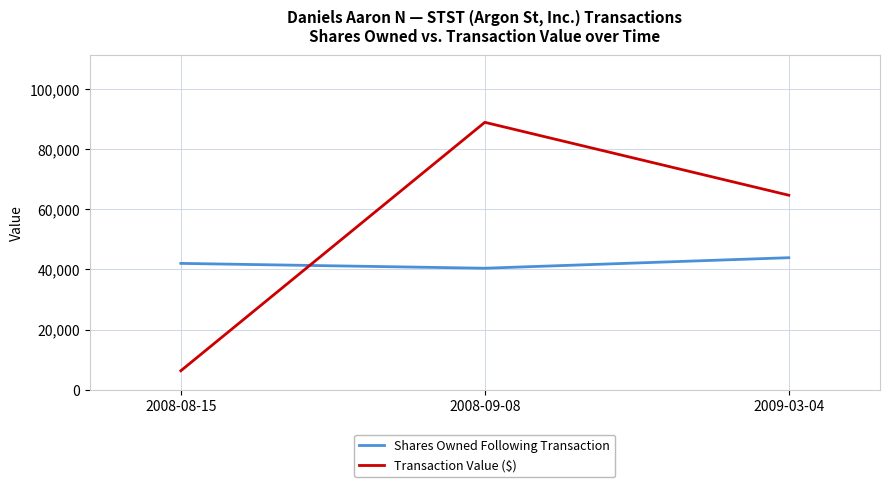

Which series has the largest total across all categories?

Transaction Value ($)